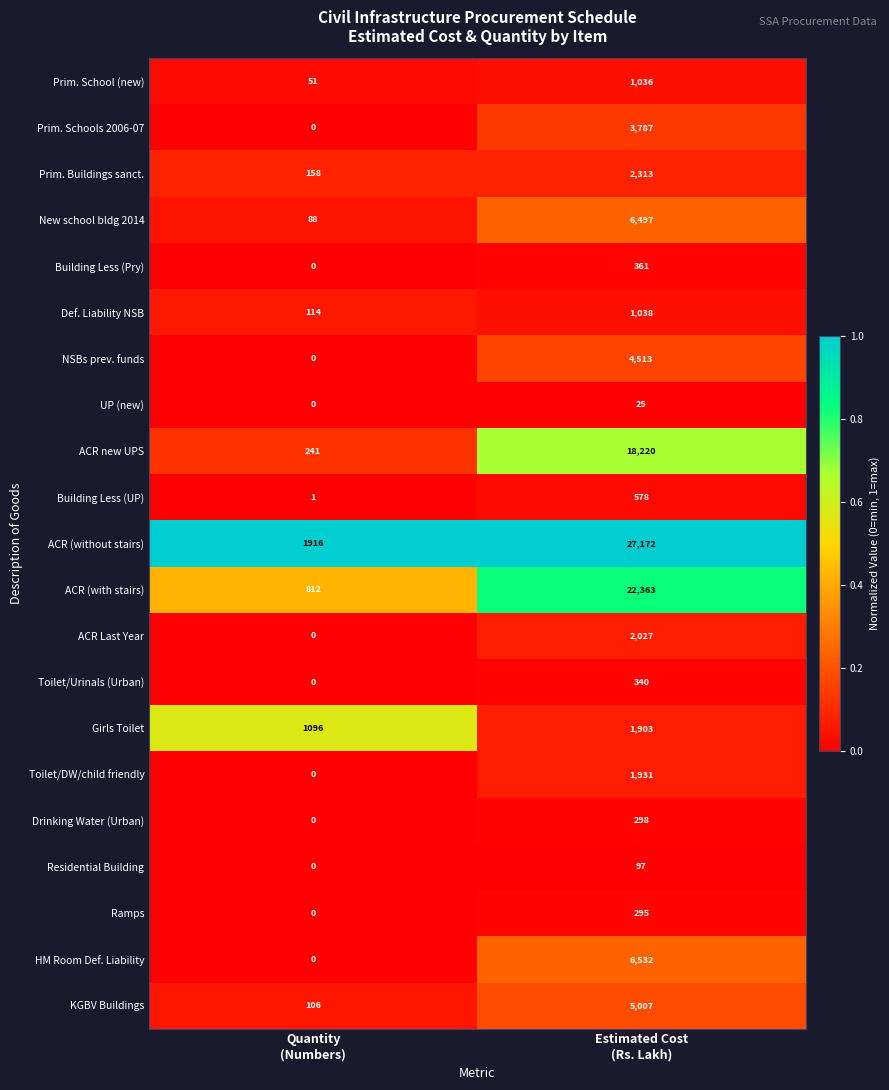

Rank the series by their maximum value, from lowest to highest.

UP (new), Residential Building, Ramps, Drinking Water (Urban), Toilet/Urinals (Urban), Building Less (Pry), Building Less (UP), Prim. School (new), Def. Liability NSB, Girls Toilet, Toilet/DW/child friendly, ACR Last Year, Prim. Buildings sanct., Prim. Schools 2006-07, NSBs prev. funds, KGBV Buildings, New school bldg 2014, HM Room Def. Liability, ACR new UPS, ACR (with stairs), ACR (without stairs)